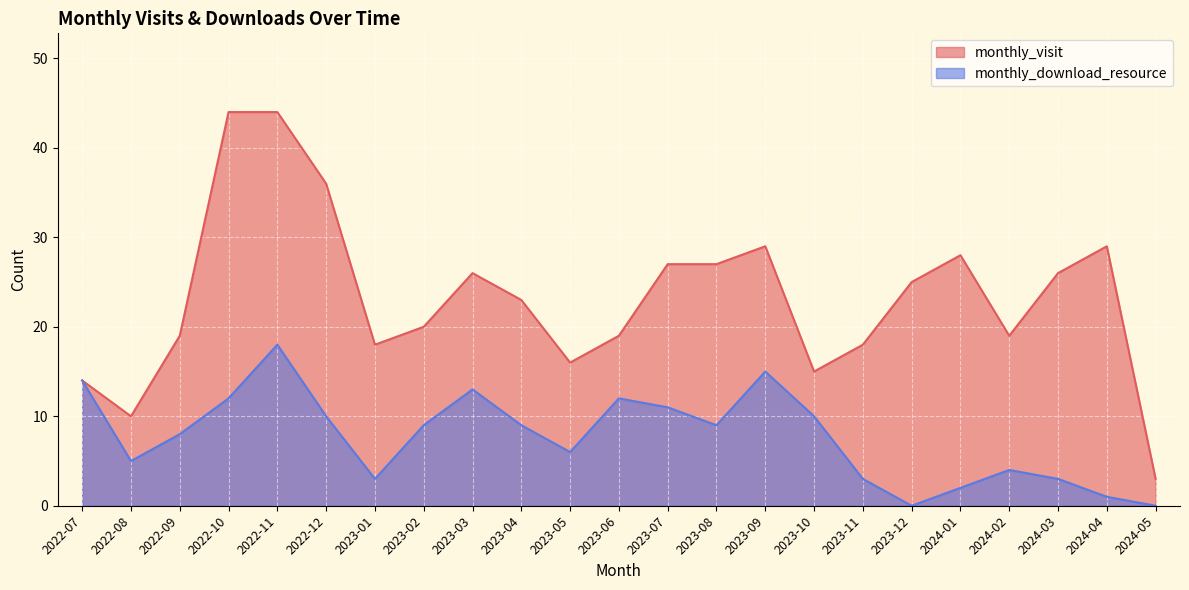

Which series has the largest range (max minus min)?

monthly_visit